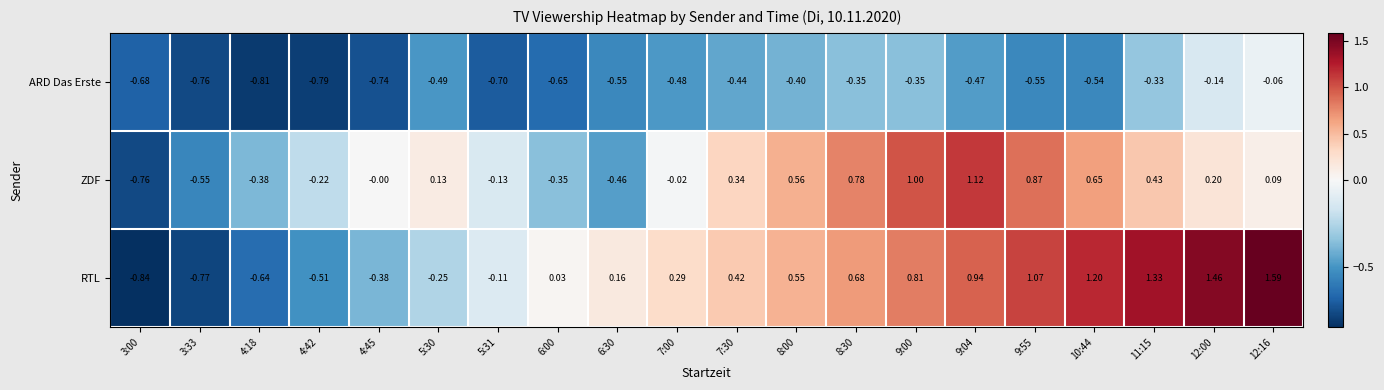

How many positive values does the RTL series have?

13